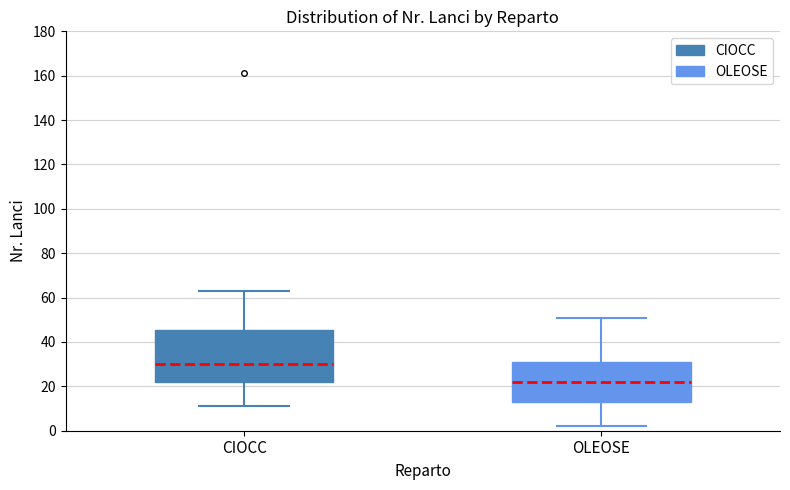

Reading left to right, transcribe this box plot: for each box, give where its median line is, the range the box spans, and where its two whiskers end, as read against the y-axis. The values are not printed on the chart, so give them approximately, as read against the axis.

CIOCC: median 30, box 22 to 46, whiskers 12 to 64
OLEOSE: median 22, box 14 to 30, whiskers 2 to 52